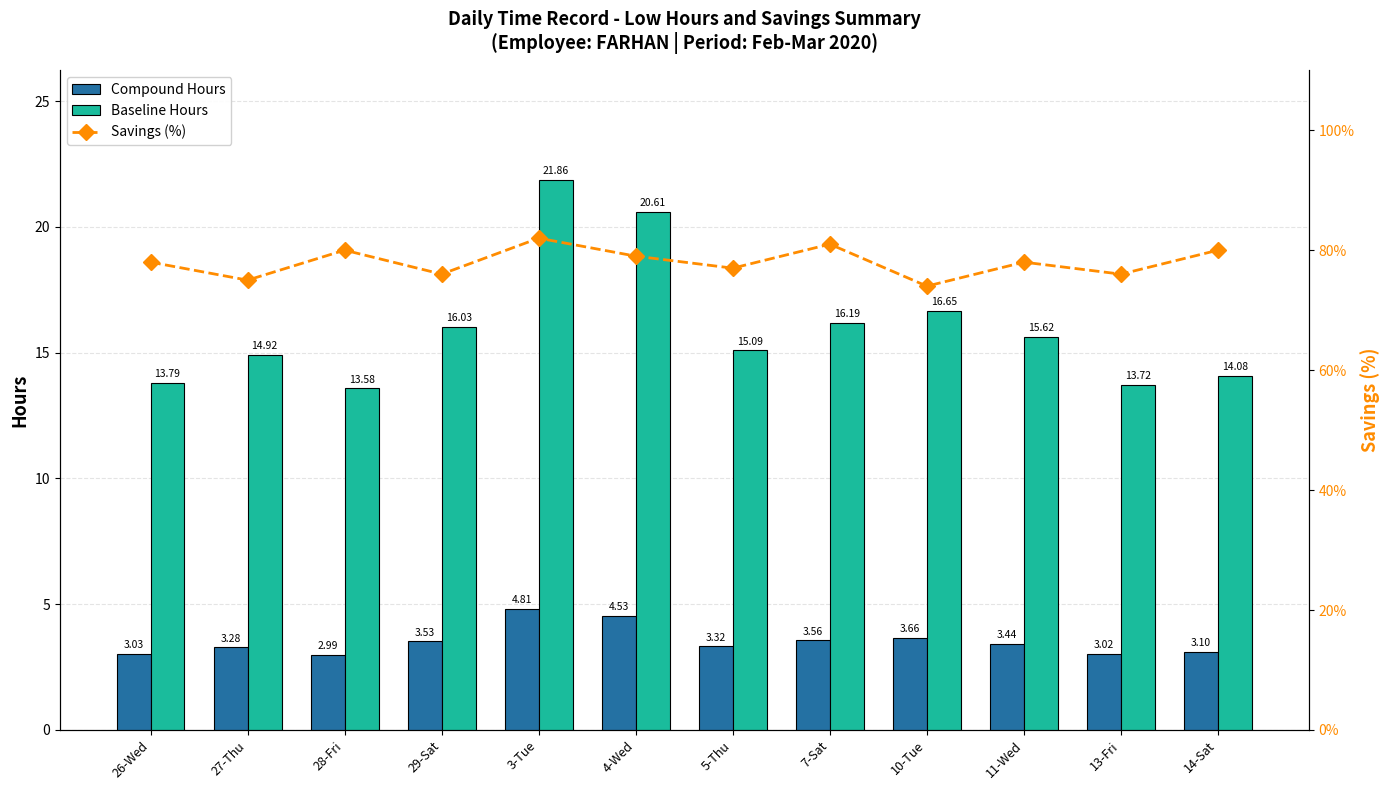

Which has a higher value, 29-Sat or 28-Fri?

29-Sat